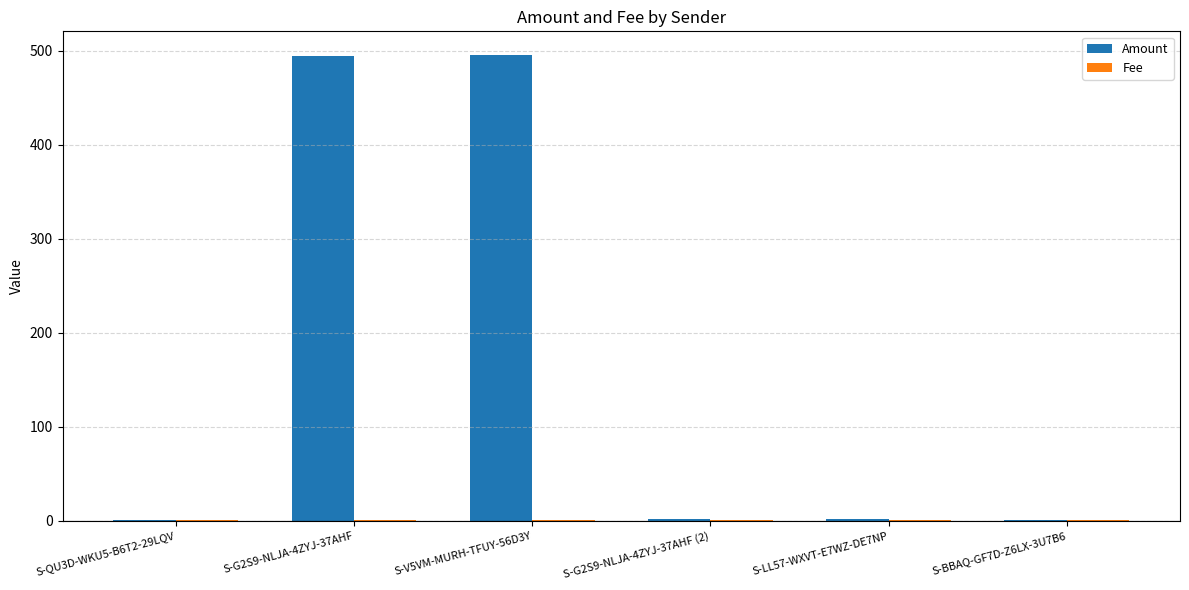

Which series has the largest total across all categories?

Amount